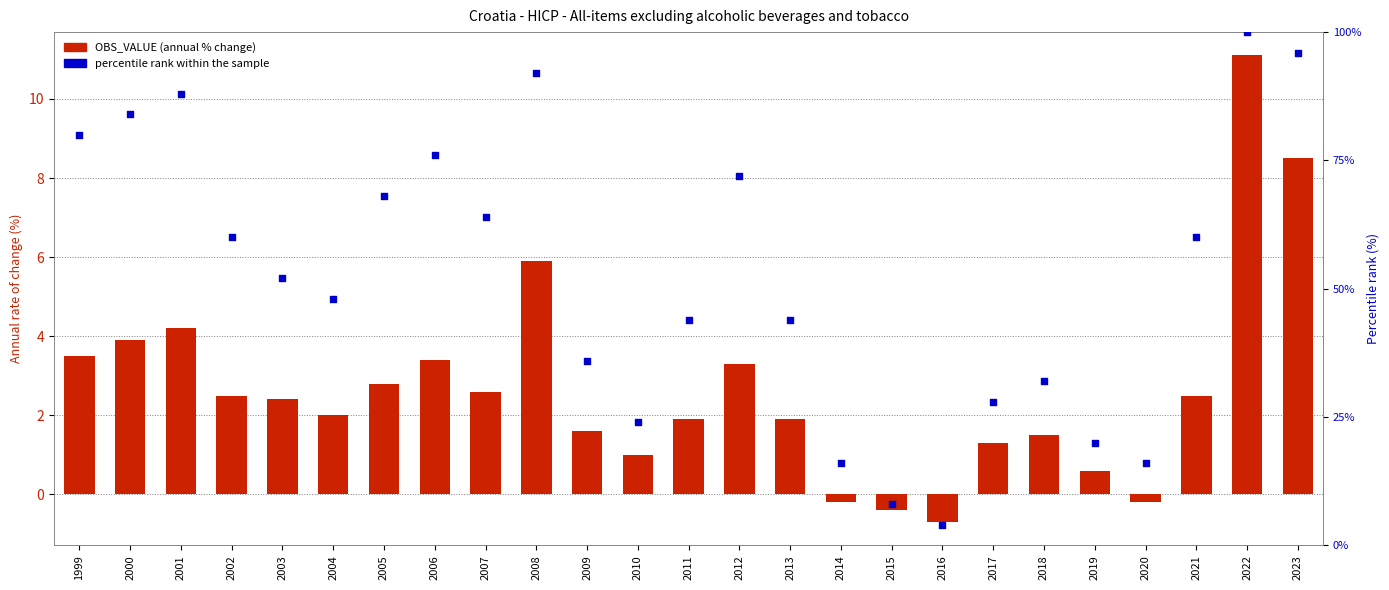

Which series has the widest spread of Y values?

percentile rank within the sample